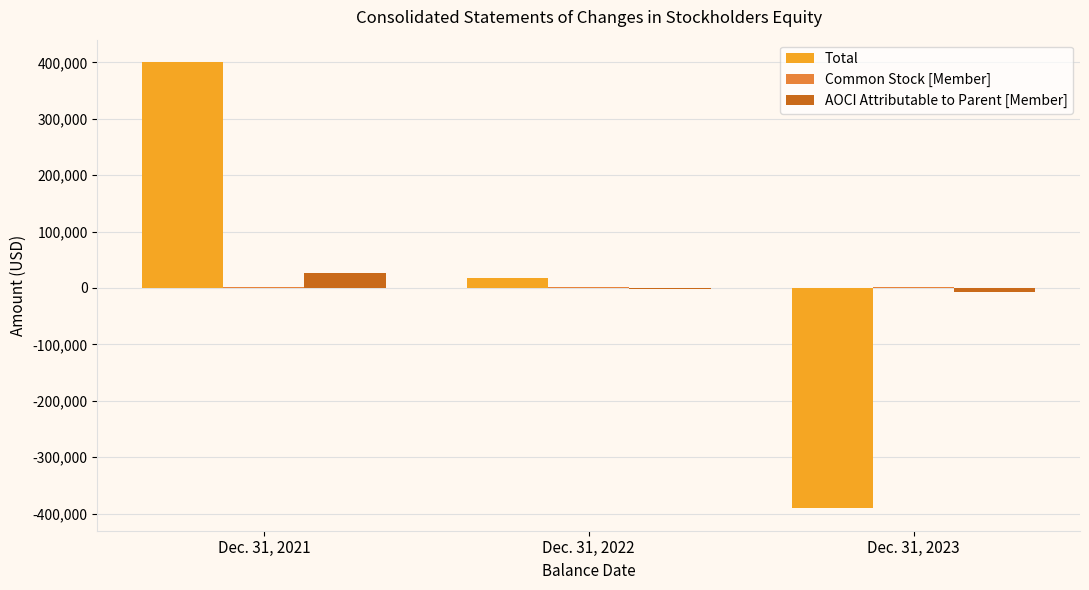

How many groups of bars are there?

3